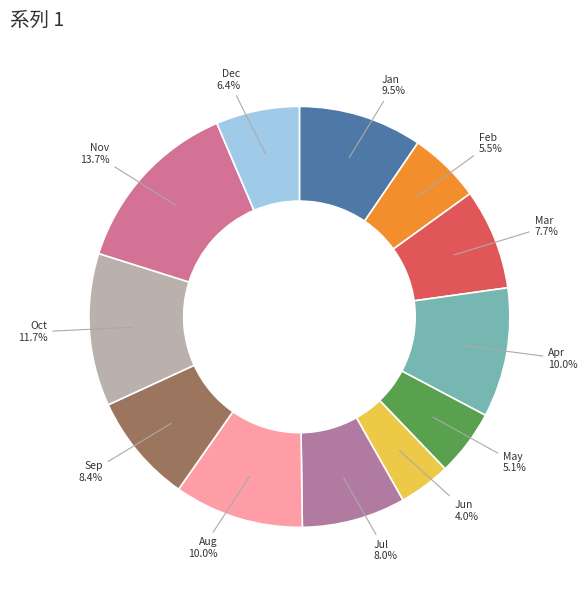

Rank the categories by value from highest to lowest.

Nov, Oct, Apr, Aug, Jan, Sep, Jul, Mar, Dec, Feb, May, Jun